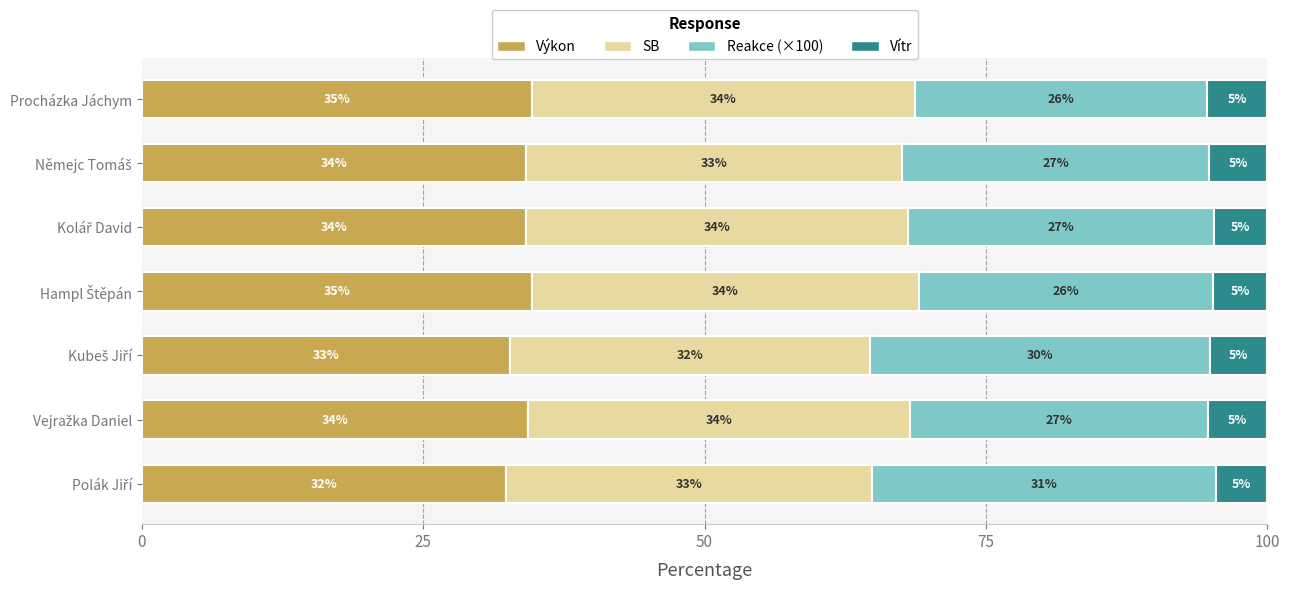

What are all the series names shown in the legend?

Výkon, SB, Reakce (×100), Vítr